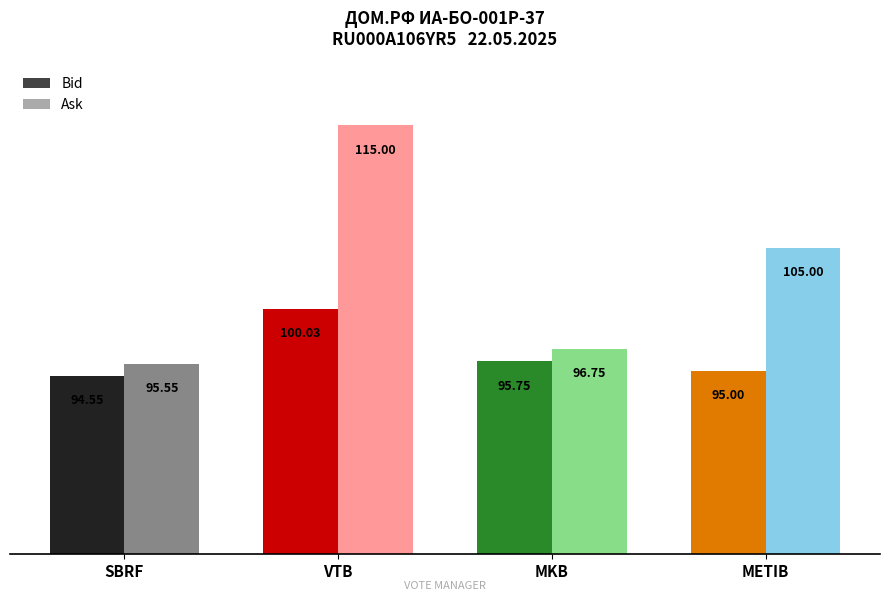

What is the difference between the maximum and minimum values in the Bid series?

5.5